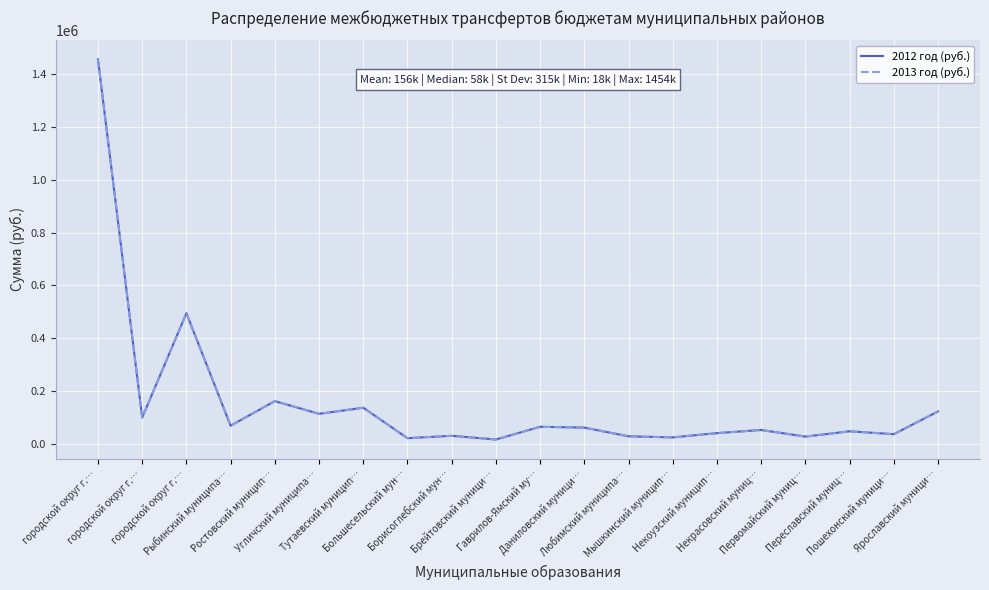

Which series has the largest total across all categories?

2012 год (руб.)